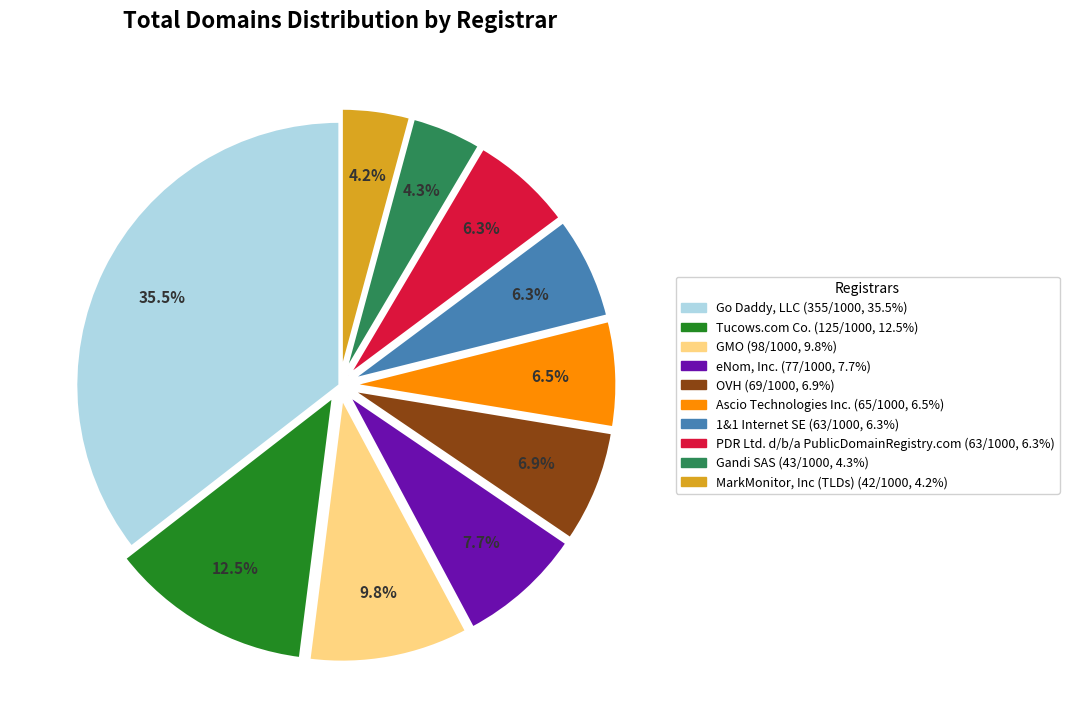

Count the number of slices in the pie.

10